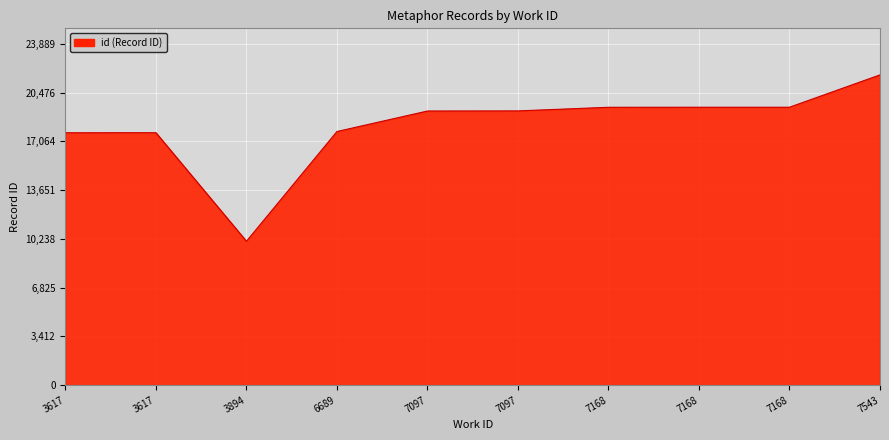

What value does the data have at 7097?

19188